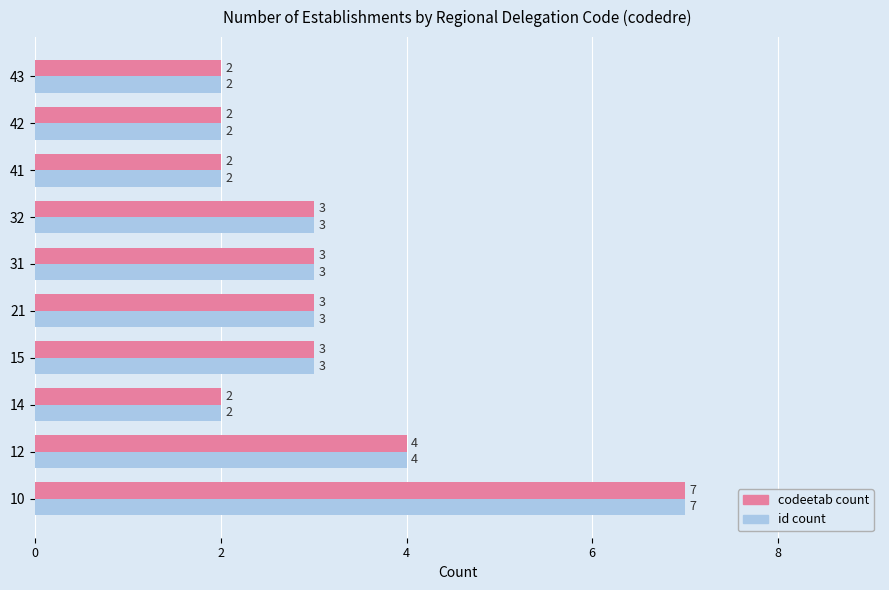

At which category does the chart reach its peak across all series?

10